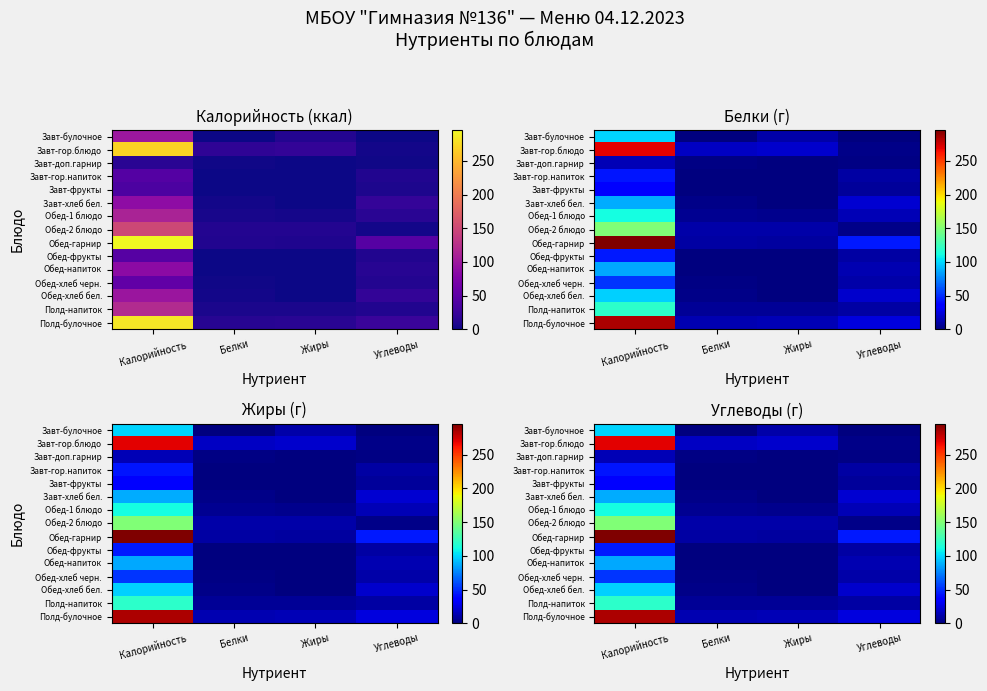

True or false: Полд-булочное has a value of 284.0 at Калорийность.

True